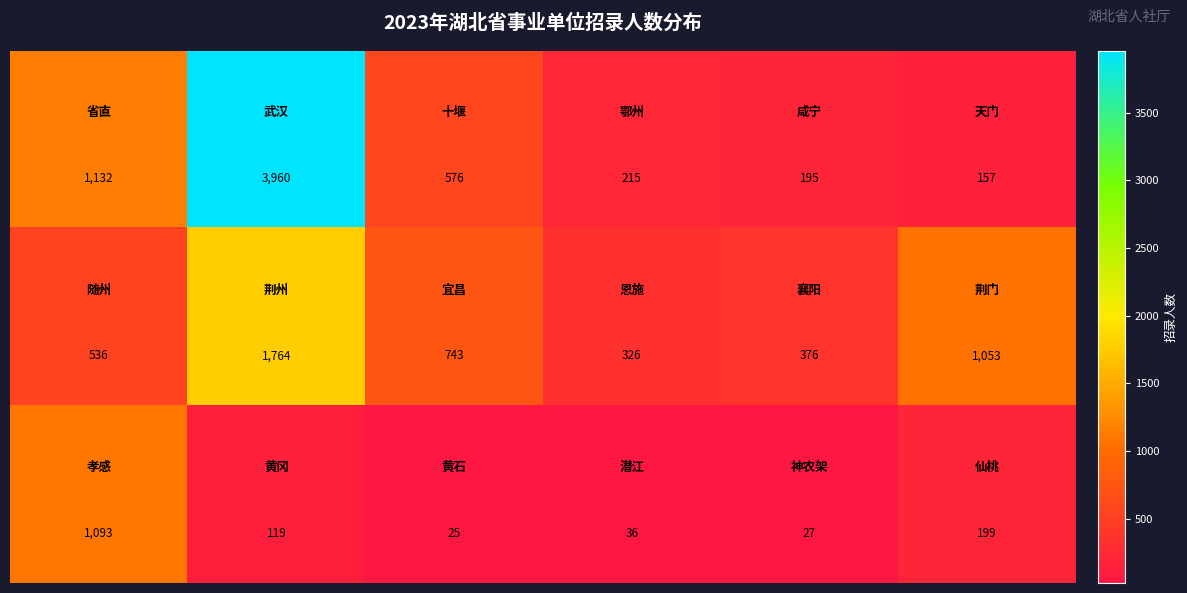

How many distinct data groups are displayed?

3